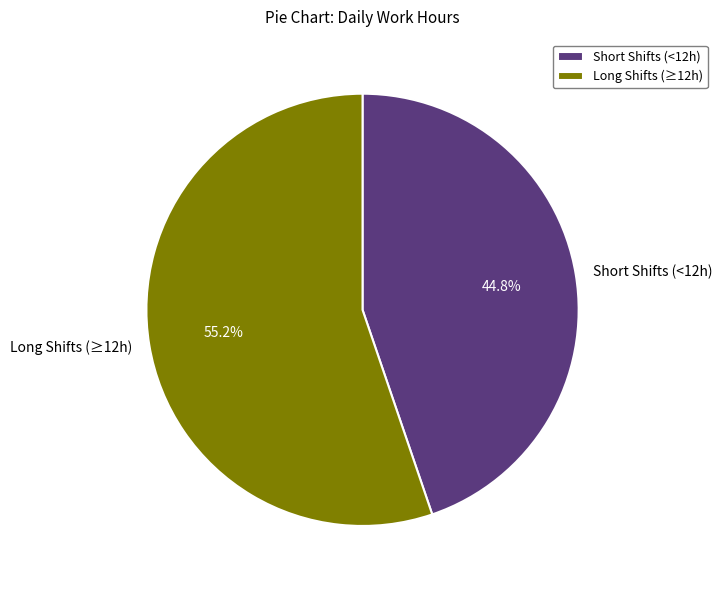

What is the majority slice?

Long Shifts (≥12h)